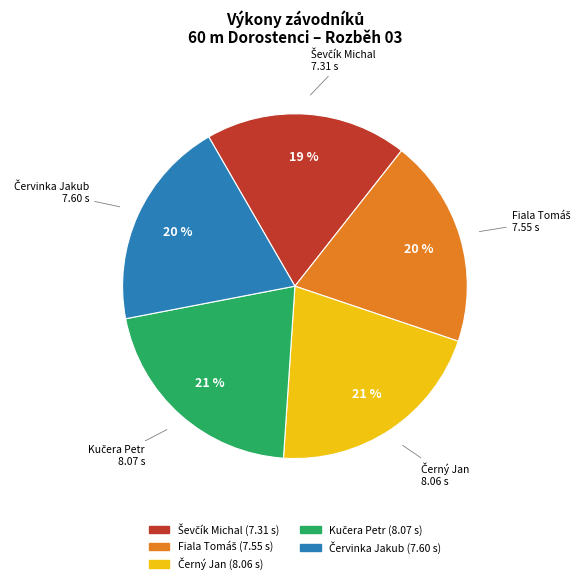

How many slices are in this pie chart?

5